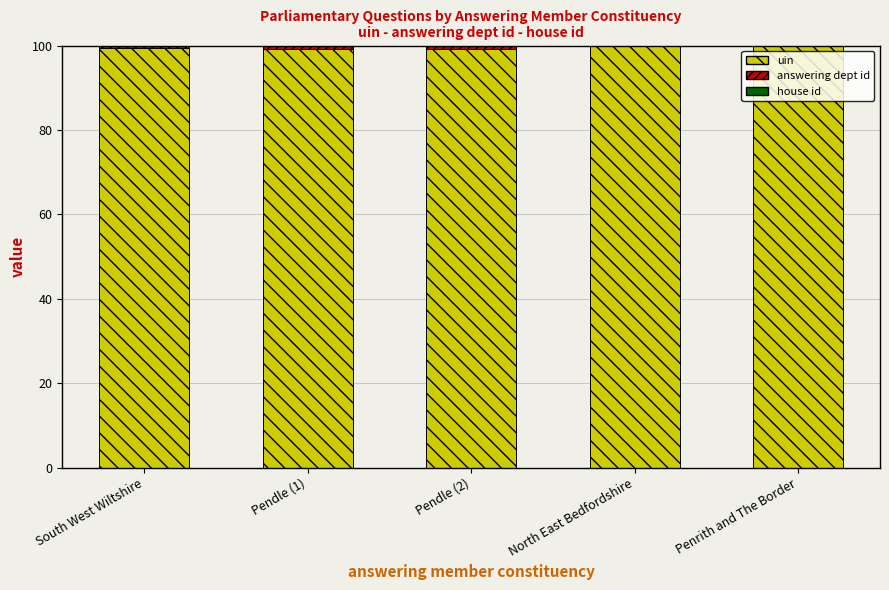

What is the maximum value for uin?

100.0